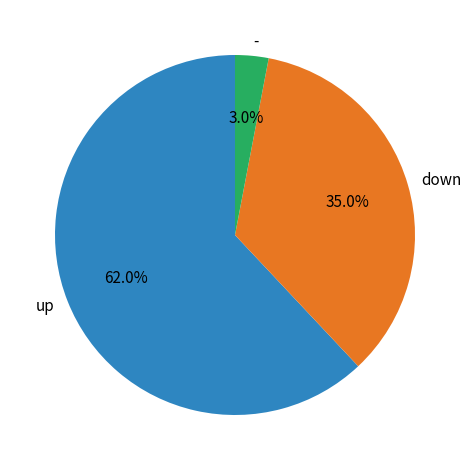

What percentage do down and up together represent?

97.0%